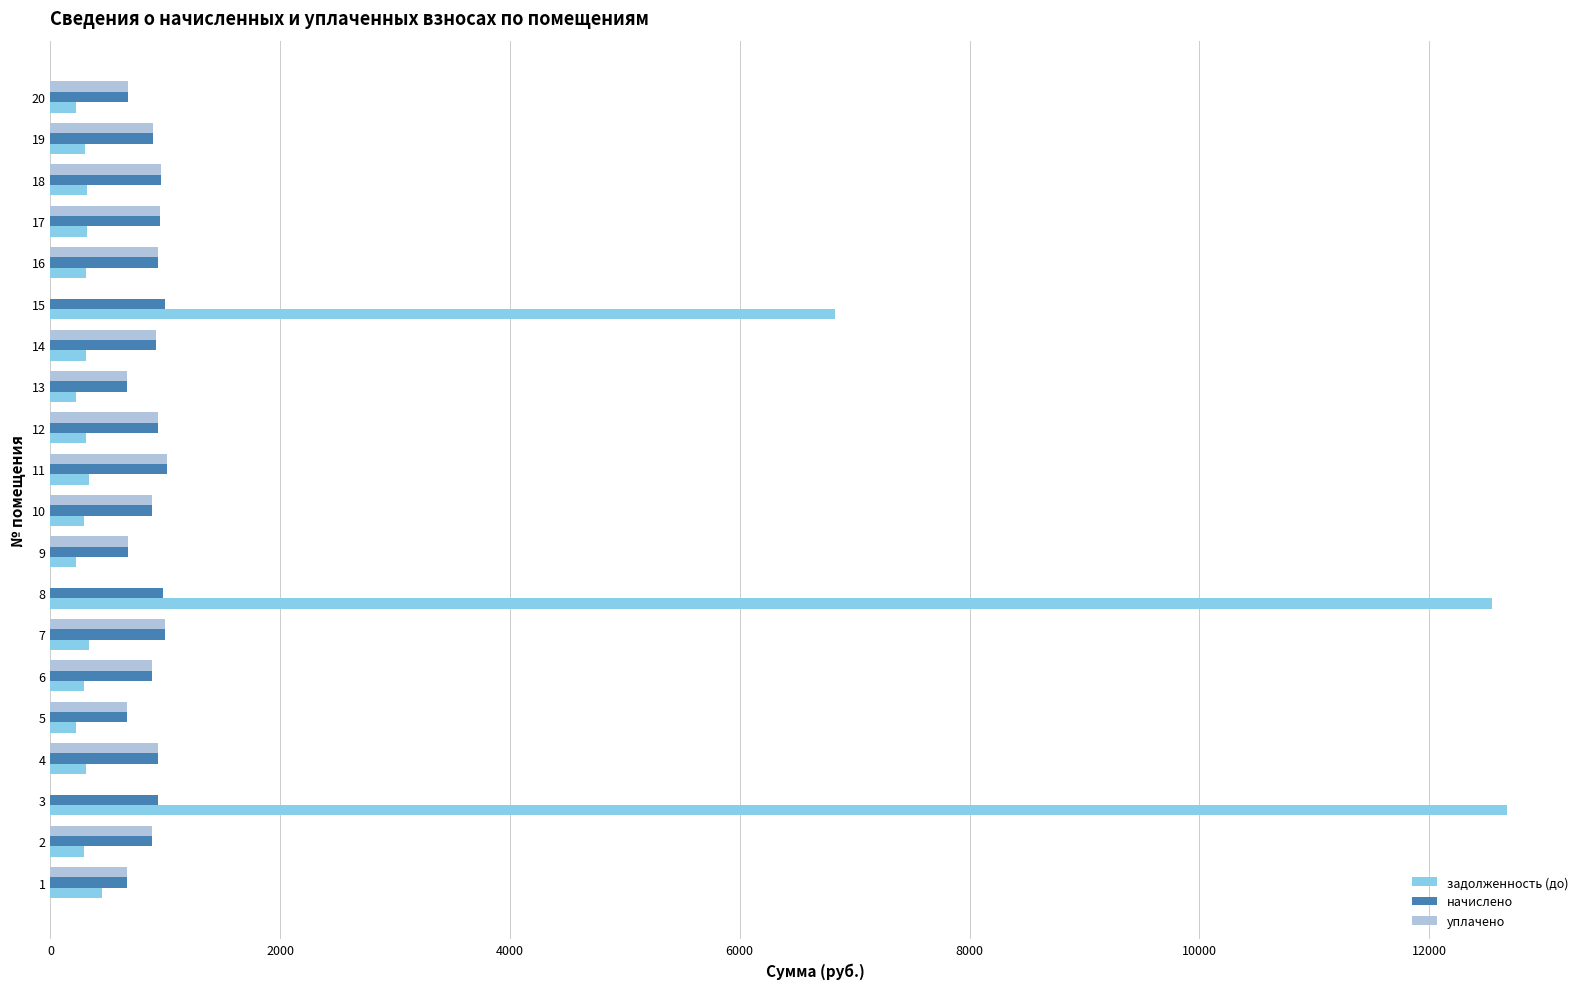

Where is задолженность (до) nearest to the value 6451?

15